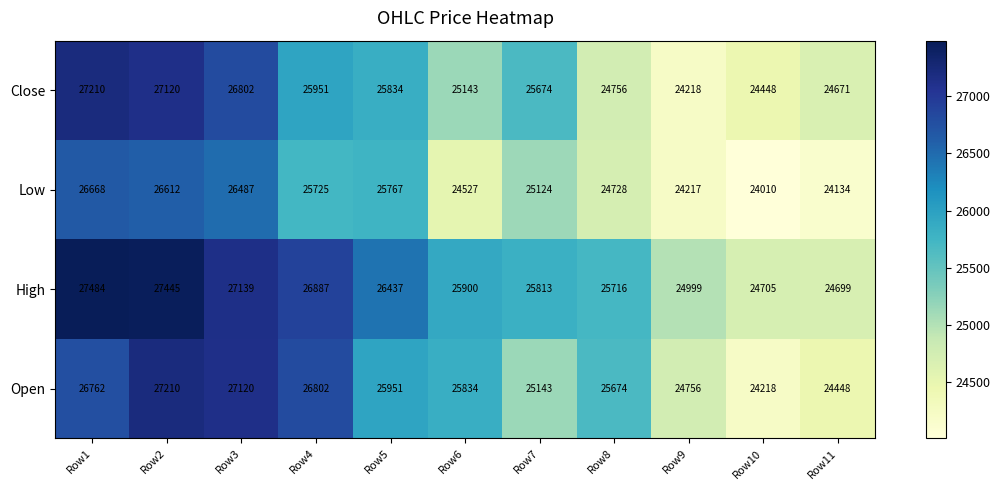

The Close series shows 16707 at Row5. True or false?

False